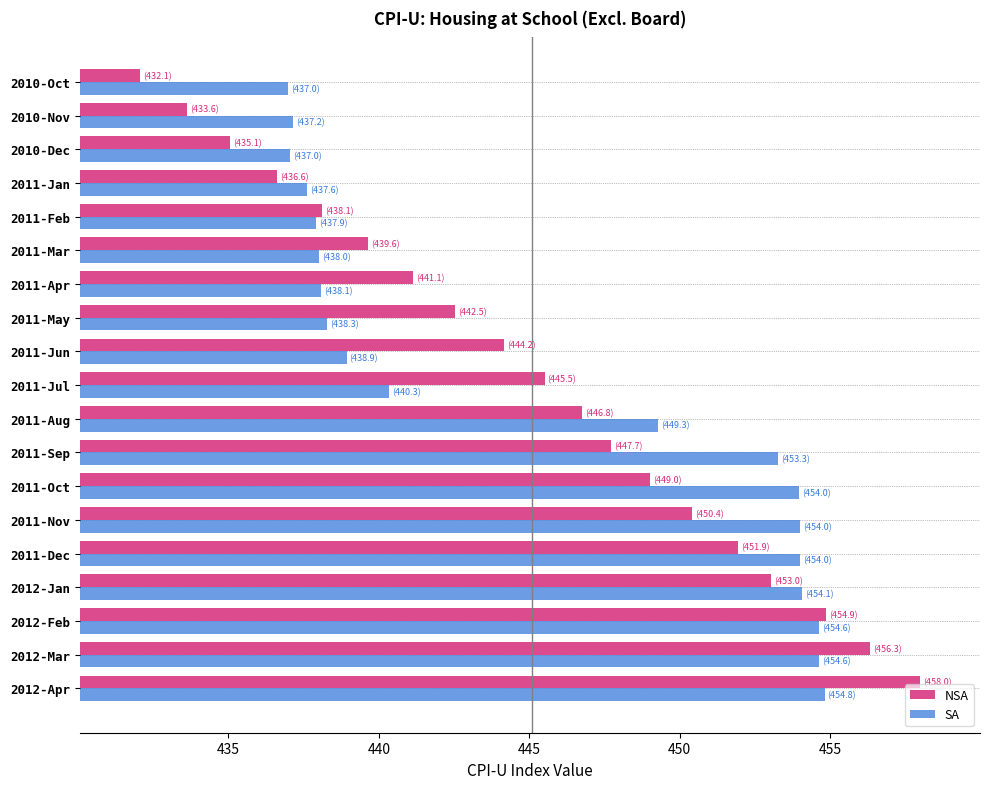

What is the difference between the NSA values at 2011-Sep and 2010-Nov?

14.1